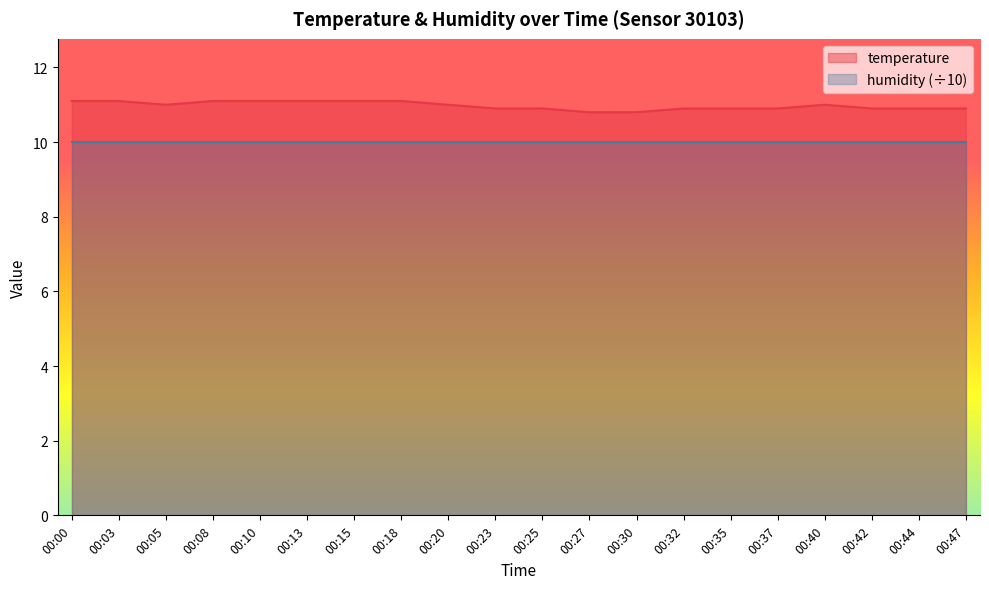

True or false: the data shows 19.0 at 00:32.

False